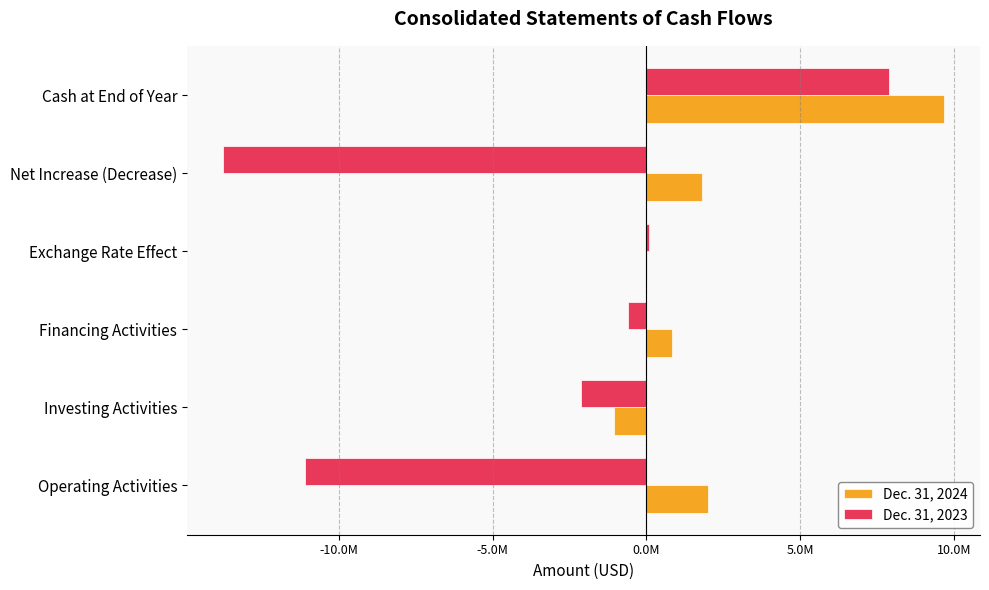

Which category has the highest value in the Dec. 31, 2024 series?

Cash at End of Year